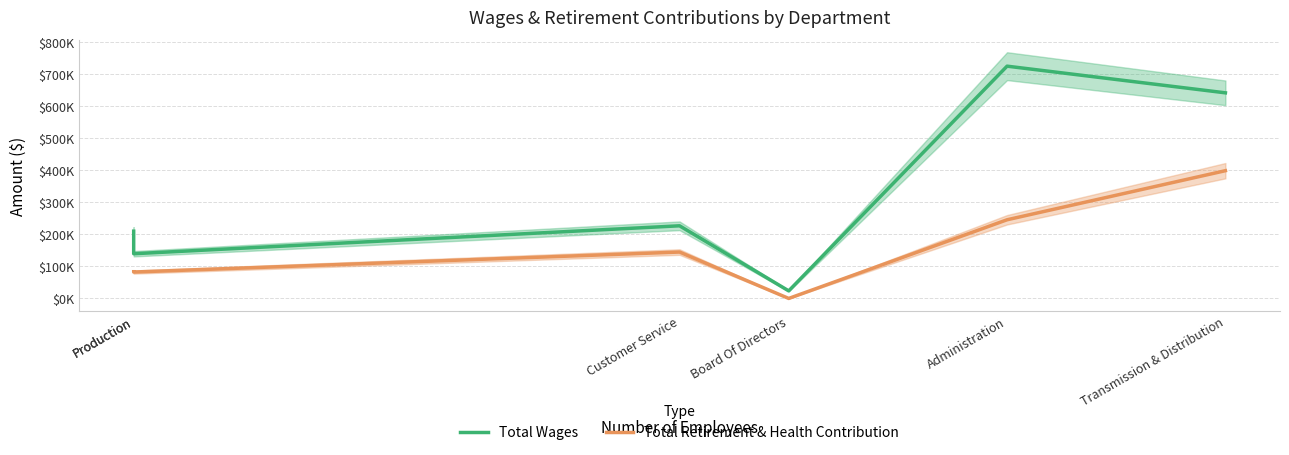

List the labels in order of Total Retirement & Health Contribution value, largest first.

Transmission & Distribution, Administration, Customer Service, Production, Production, Board Of Directors